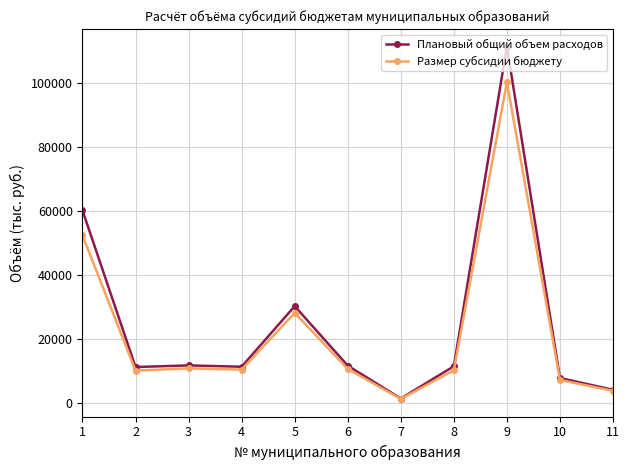

What is the value of the Размер субсидии бюджету point at the 7th from the left?

1138.2